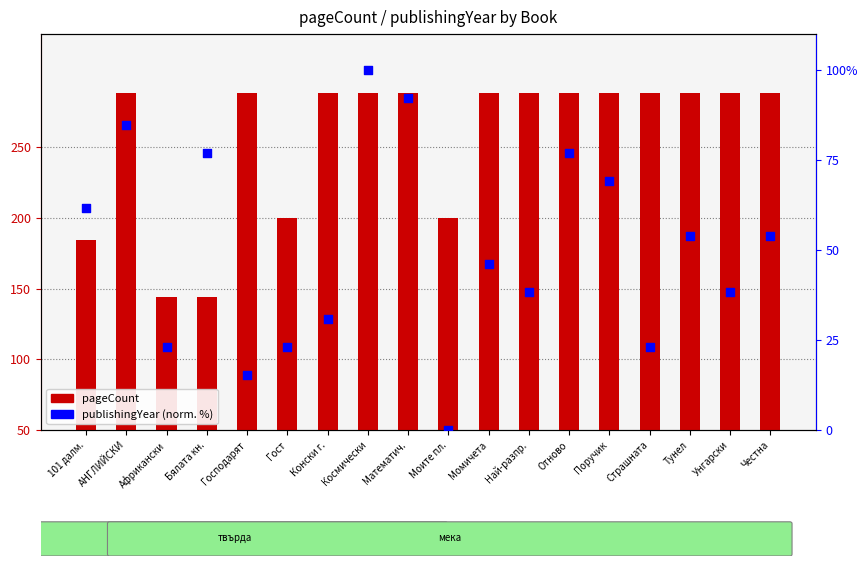

Approximately how many times larger is the value at Бялата кн. compared to Страшната?

3.3